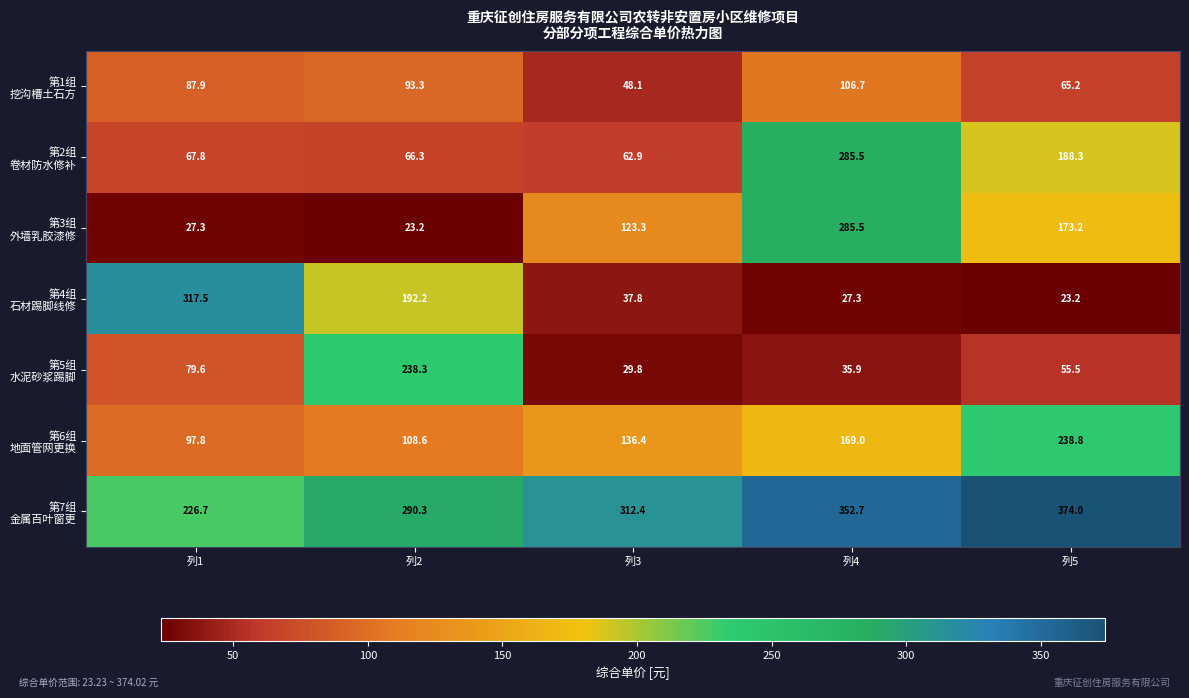

What is the total value across all series at 列2?

1012.2